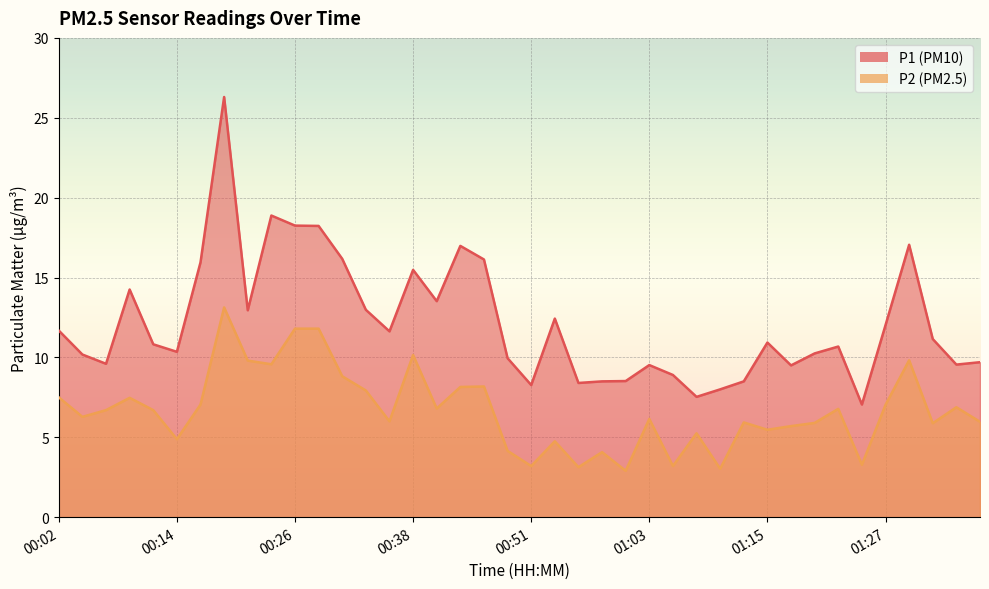

At which label does P2 reach its minimum?

01:01